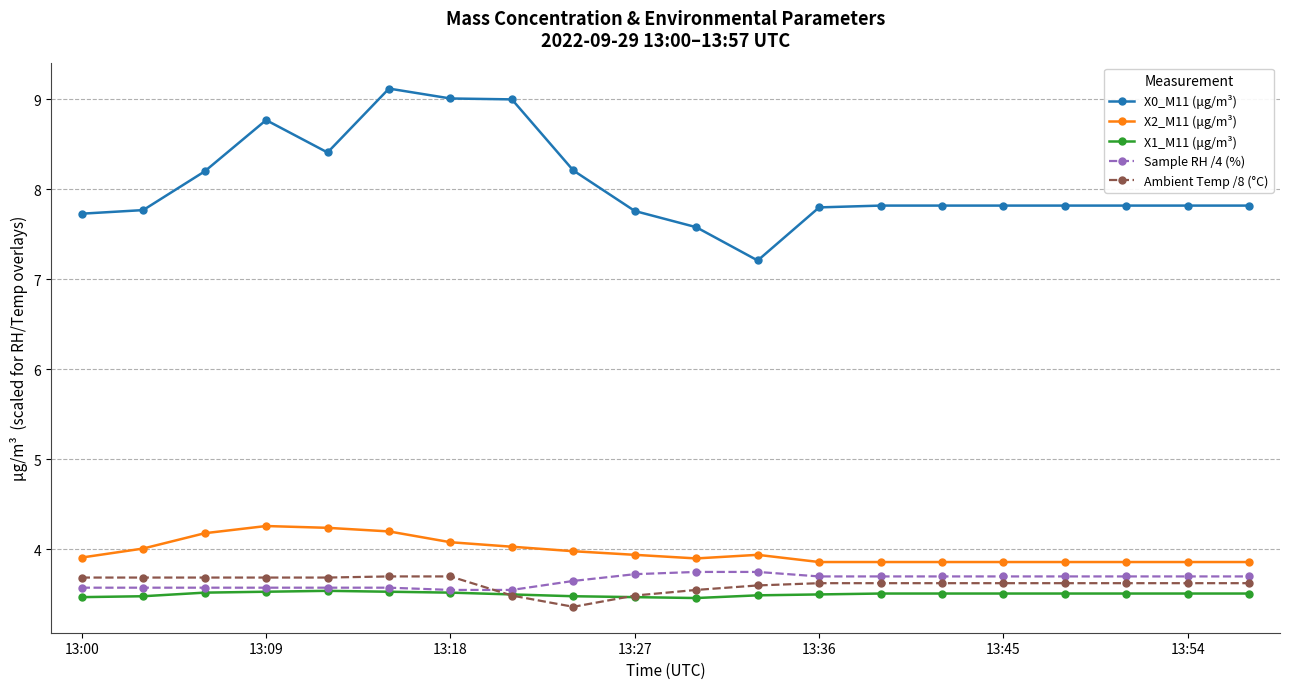

How many categories are shown in the chart?

20